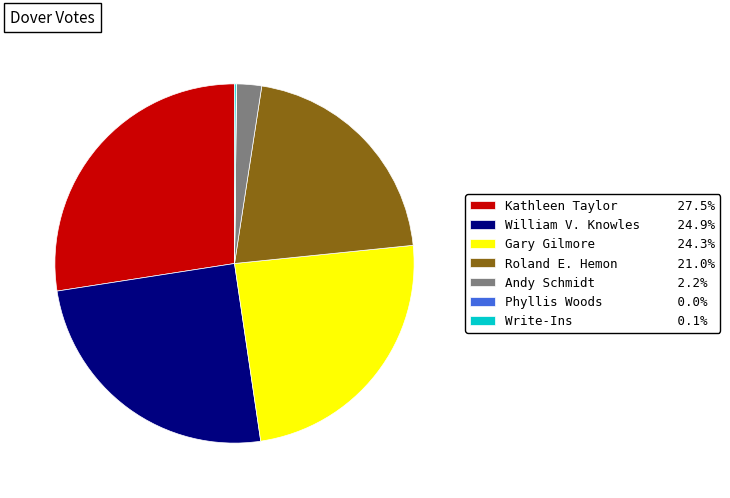

Is it true that Kathleen Taylor is 36% of the pie?

False